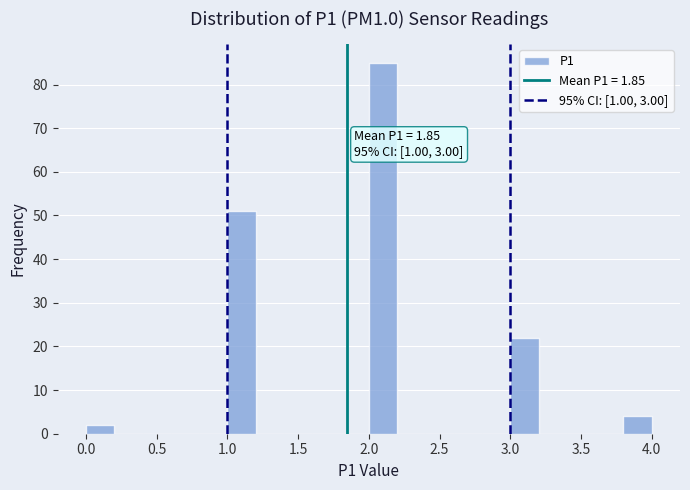

Which range on the x-axis has the tallest bar?

2.0 to 2.2